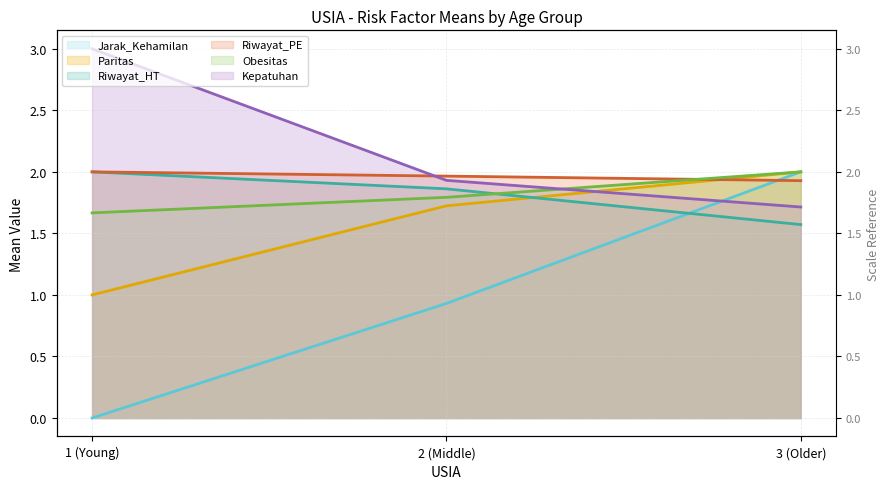

The Kepatuhan series shows 1.9 at 2 (Middle). True or false?

True